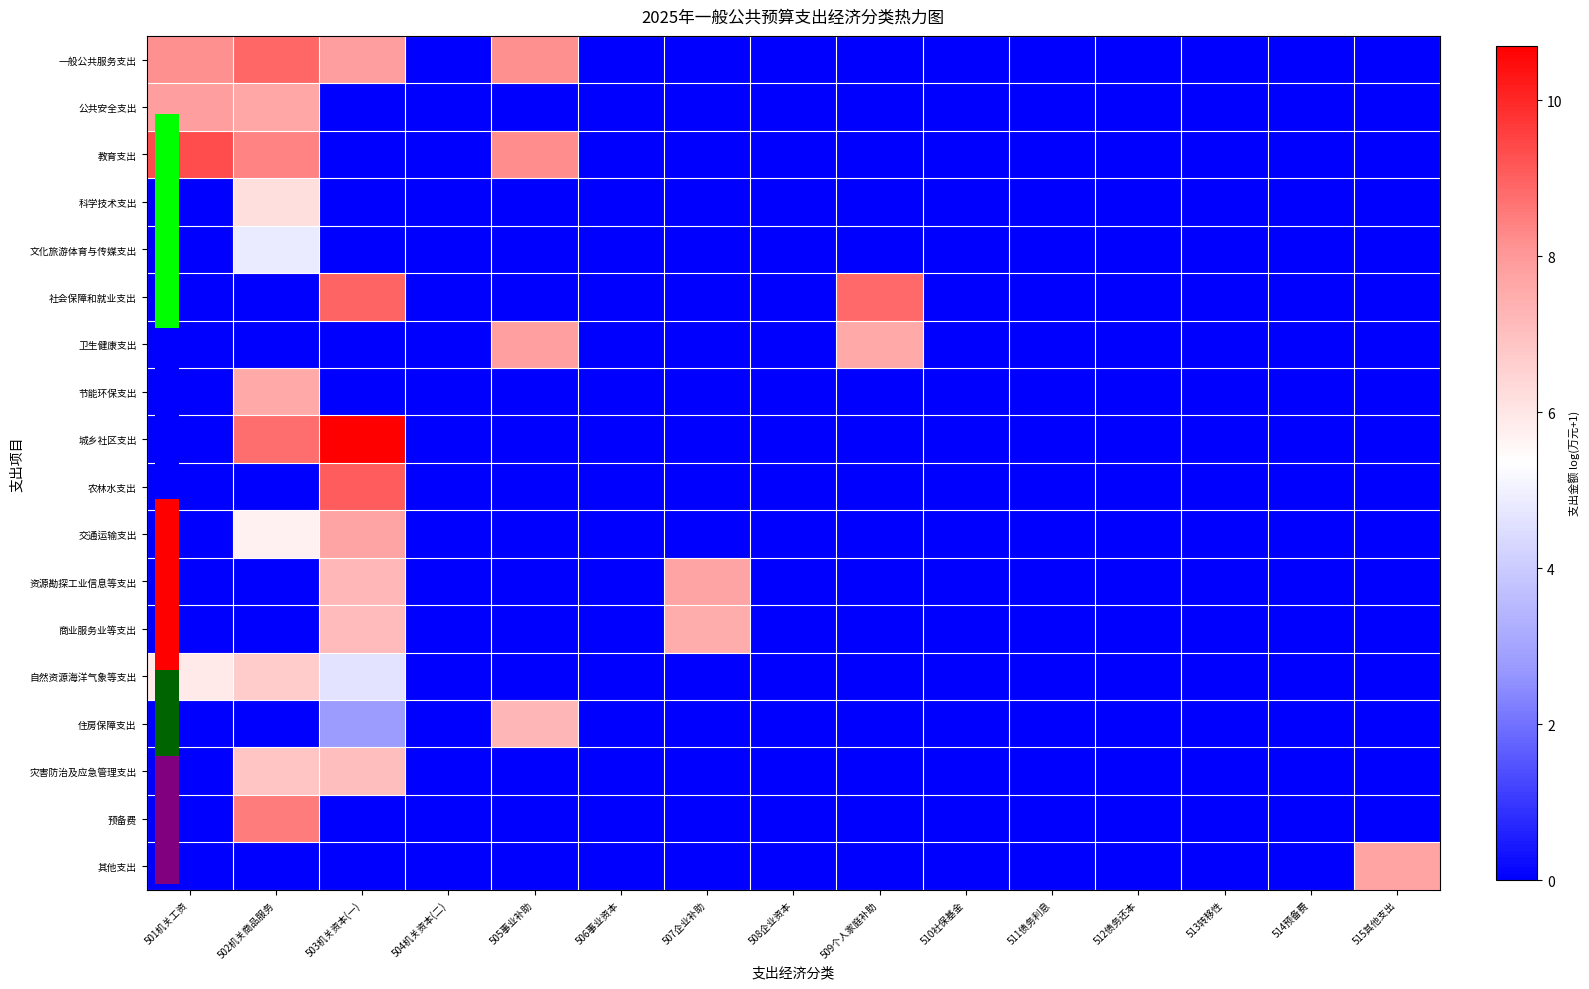

At which category does the chart reach its peak across all series?

503机关资本(一)